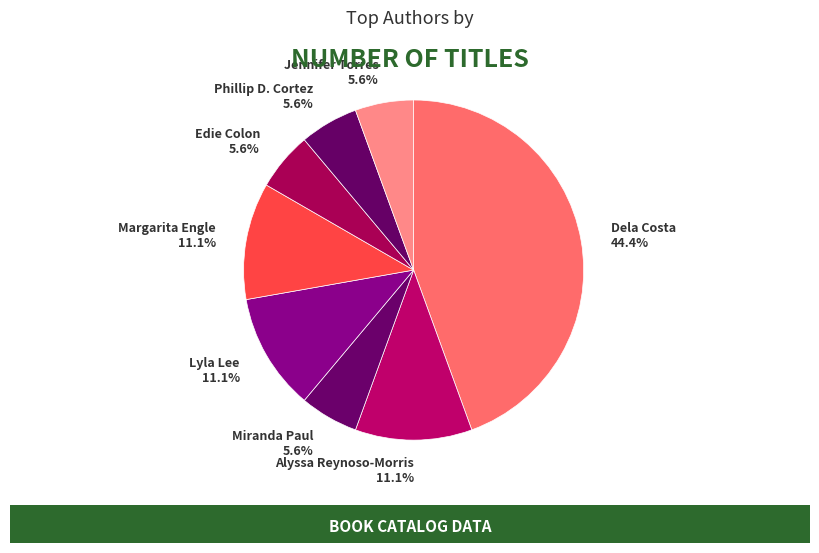

The Alyssa Reynoso-Morris slice represents 22% of the pie. True or false?

False